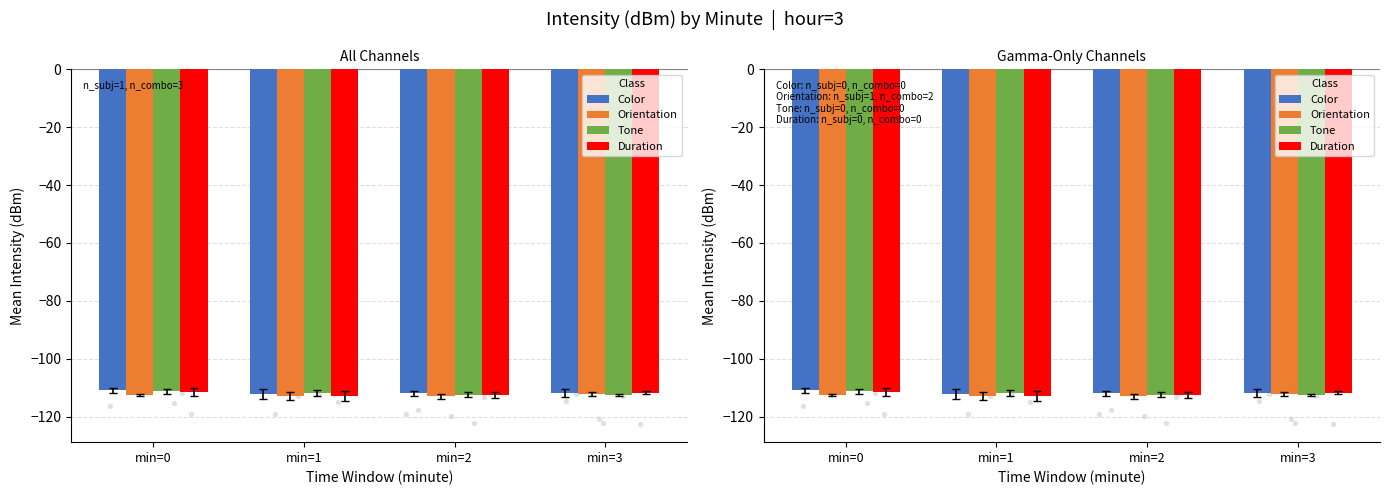

Is the value of Tone at min=3 greater than the value of Orientation at min=3?

No